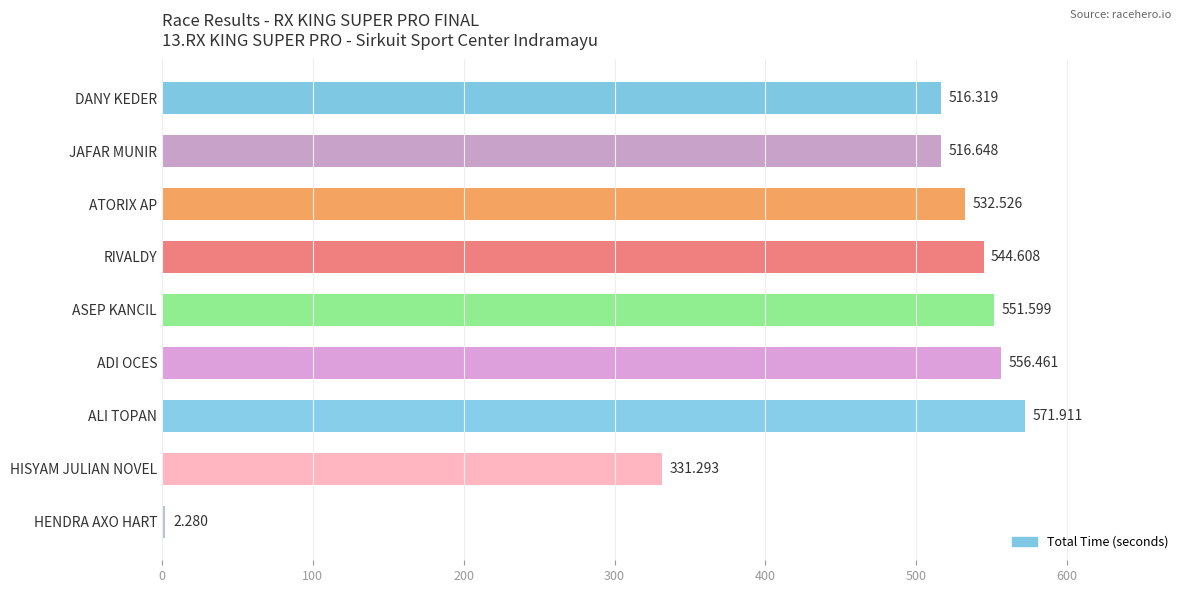

What is the label of the 1st bar from the top?

DANY KEDER